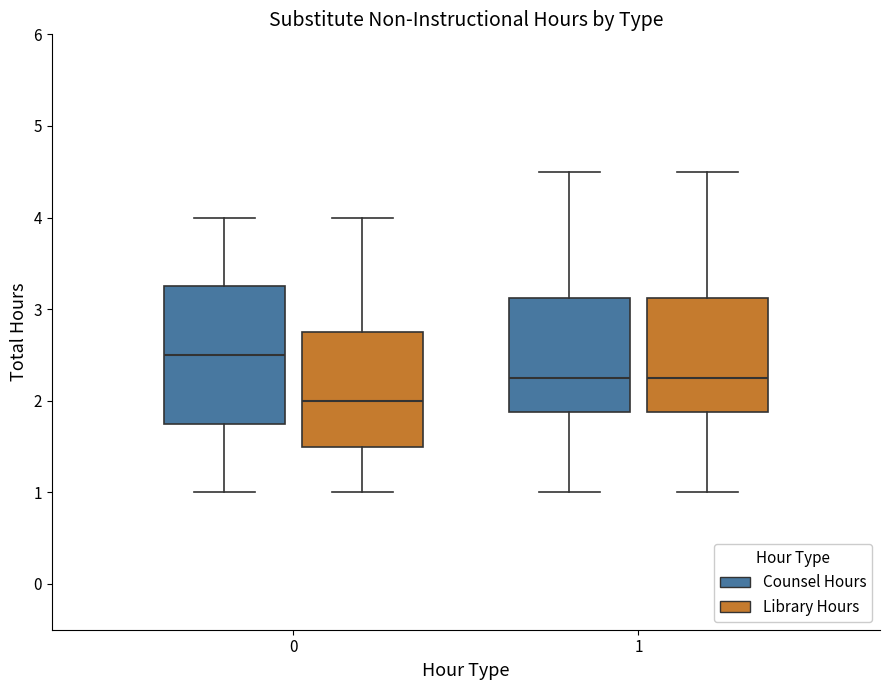

Comparing the boxes themselves (not the whiskers), which one is the tallest?

0 (Counsel Hours)